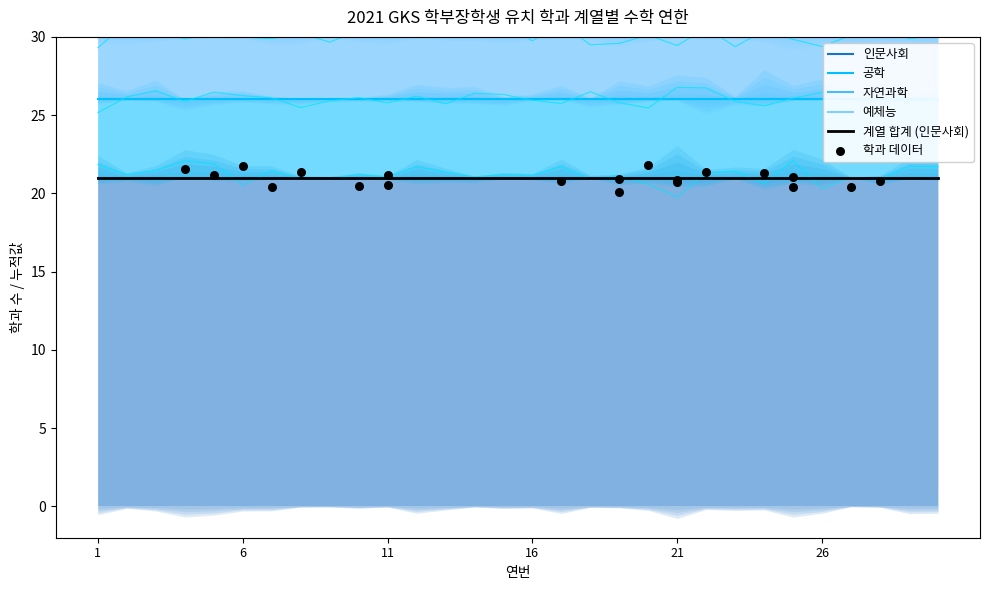

At which category is the sum across all series the highest?

1